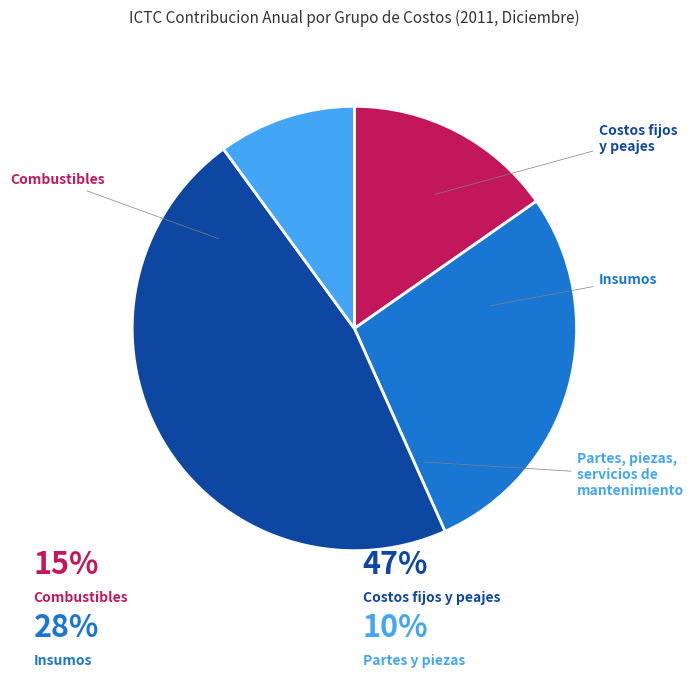

To the nearest percent, what portion does Combustibles represent?

15%